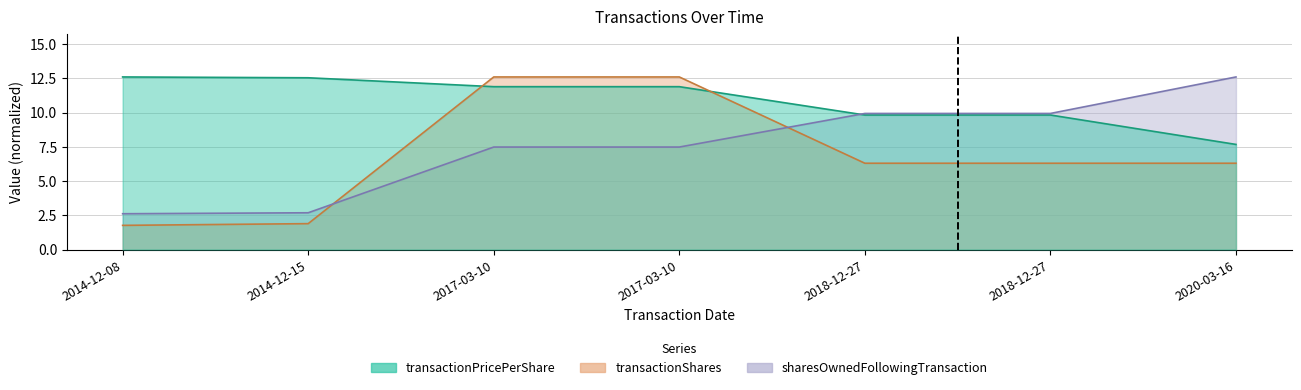

At which label is transactionPricePerShare closest to 10?

2018-12-27